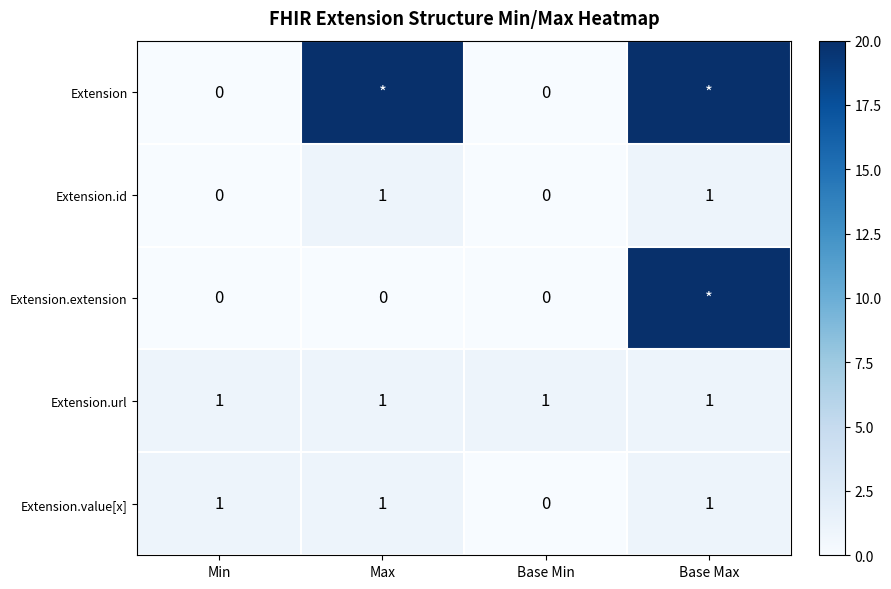

True or false: Extension.value[x] has a value of 0 at Base Min.

True